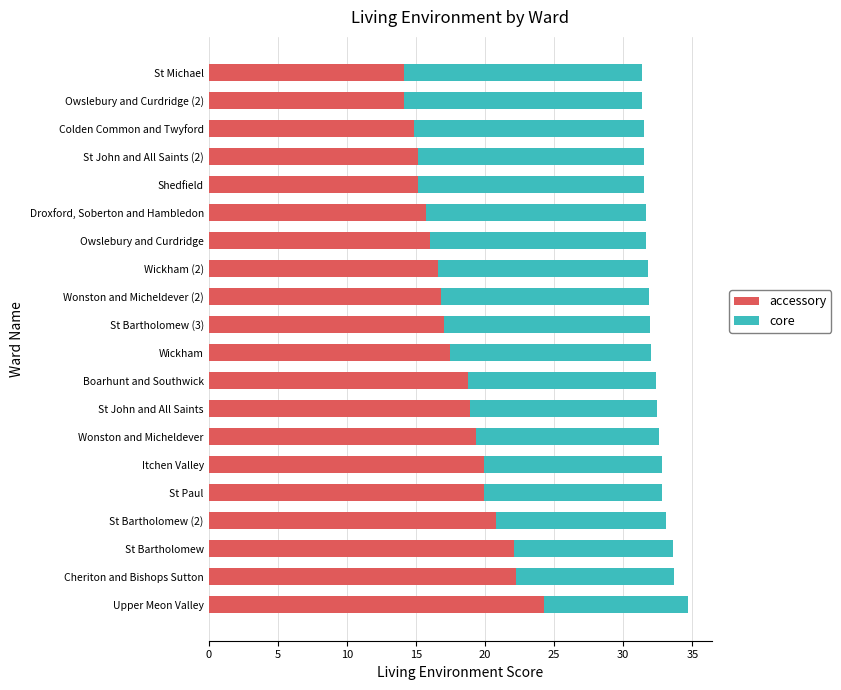

Read the accessory value at Colden Common and Twyford.

14.9